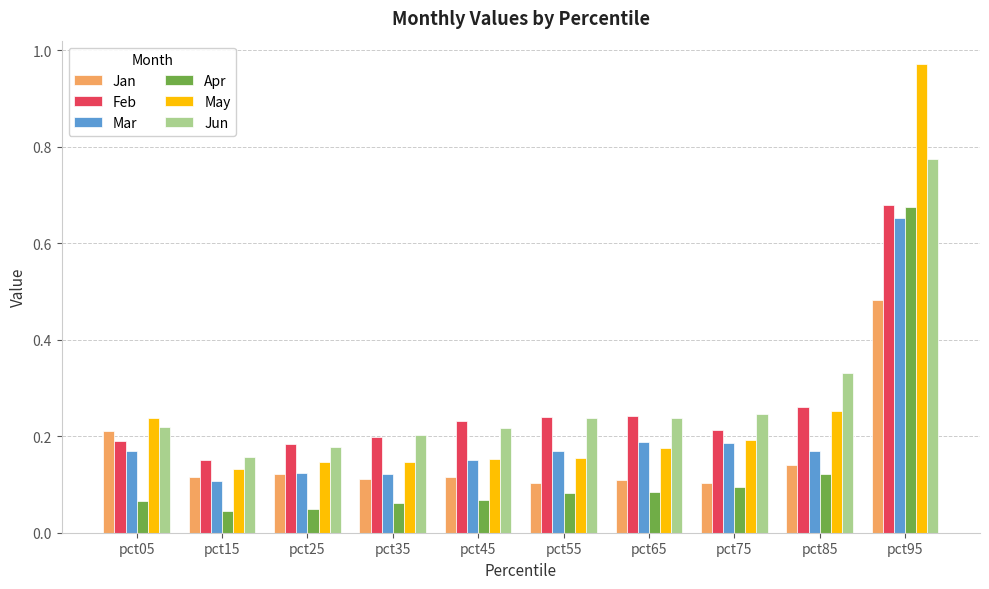

At which category is the sum across all series the highest?

pct95